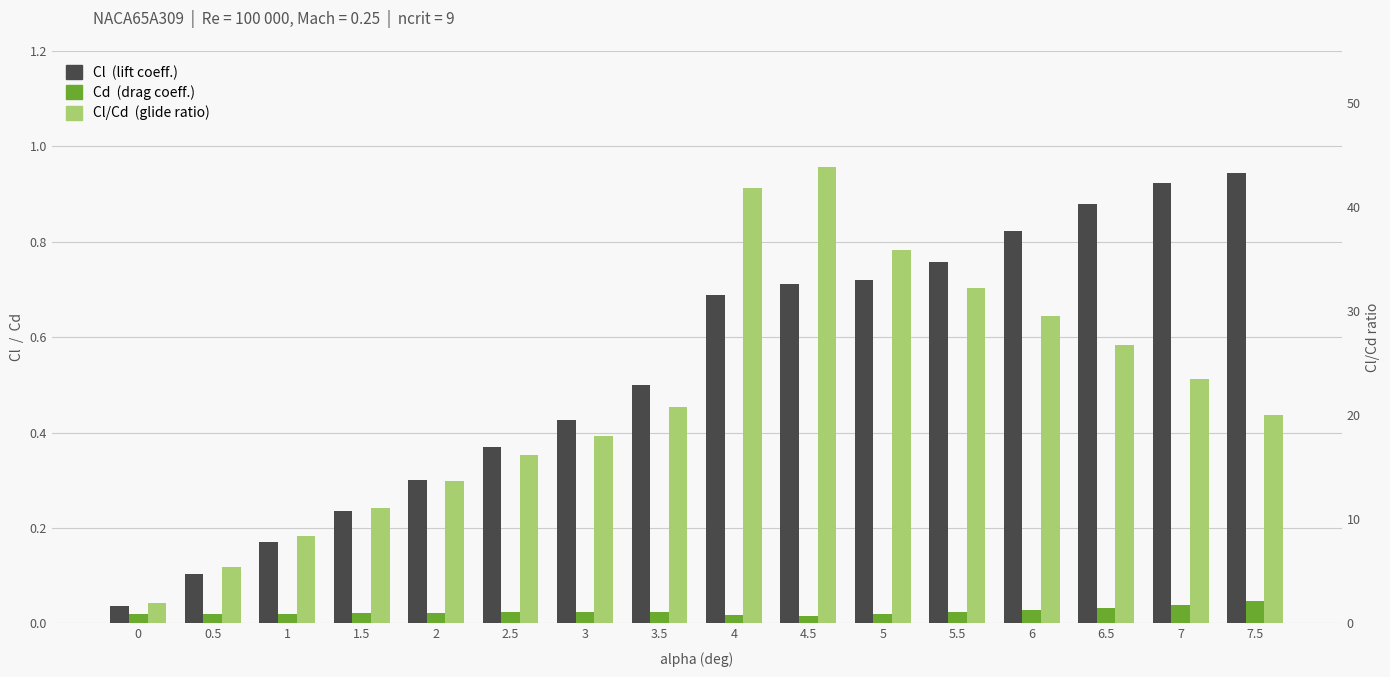

What is the sum of all Cd values?

0.4